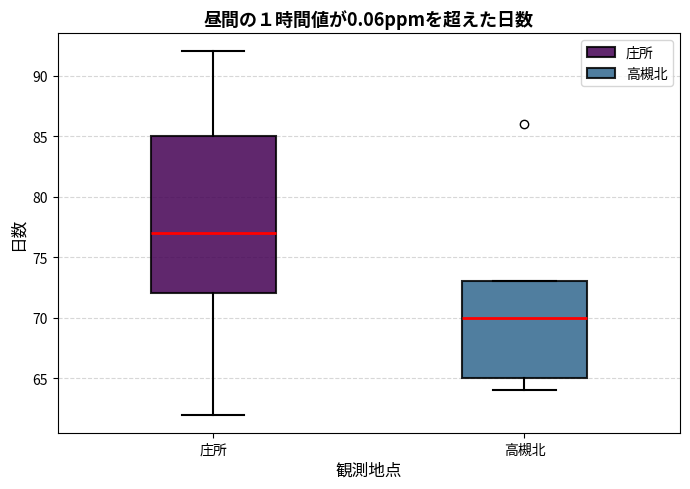

Comparing the boxes themselves (not the whiskers), which one is the tallest?

庄所